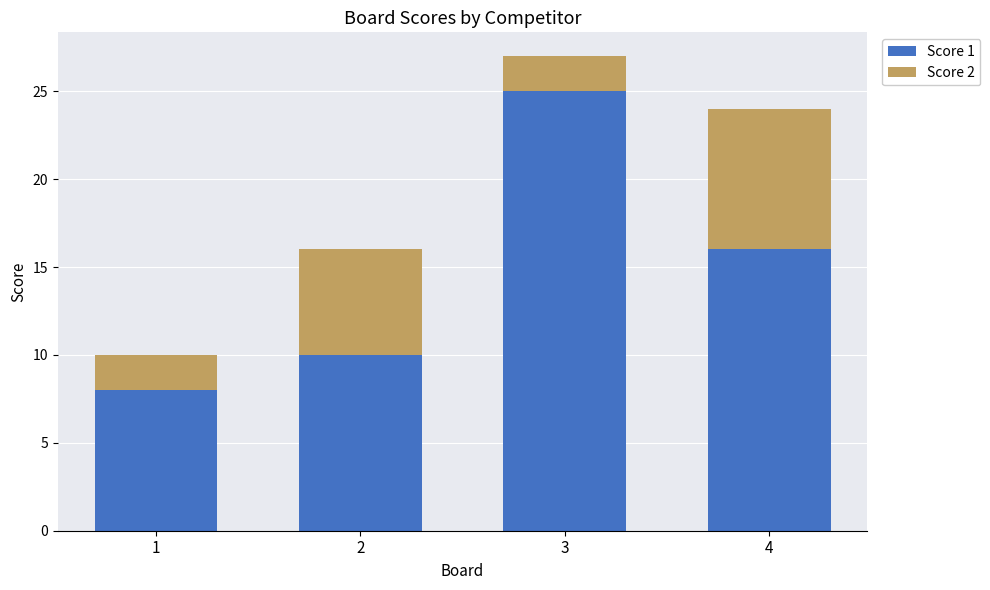

How many Score 1 values are between 10 and 25?

3